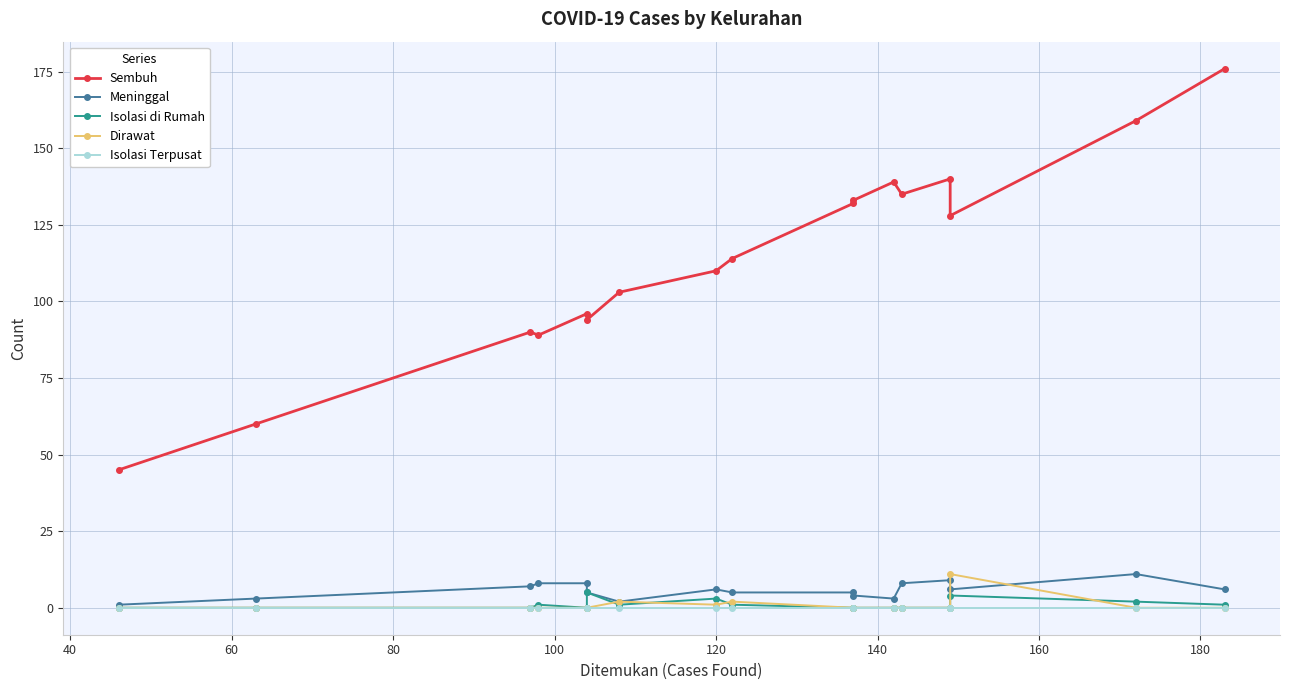

Is the value of Dirawat at 40 greater than the value of Sembuh at 120?

No